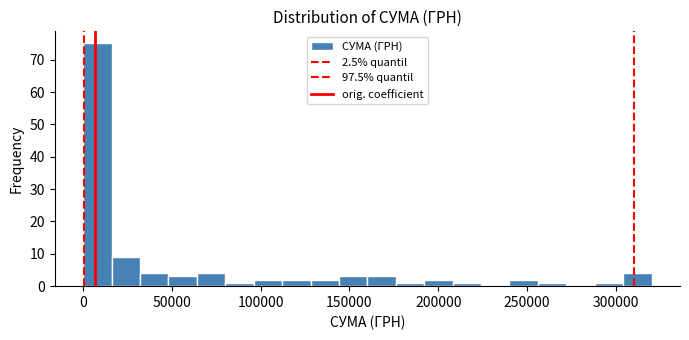

Around what value on the x-axis is the tallest bar? Give the approximate position of its centre, as read against the axis.

10000